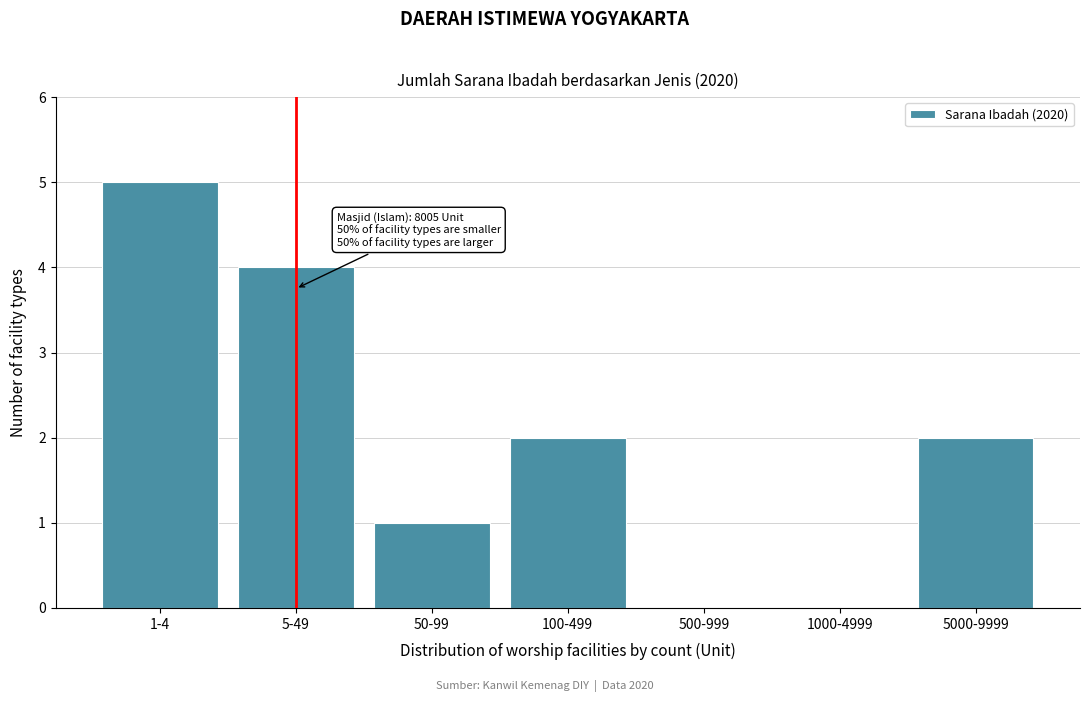

Reading right to left, transcribe all the data shown in this chart.

5000-9999=2	1000-4999=0	500-999=0	100-499=2	50-99=1	5-49=4	1-4=5